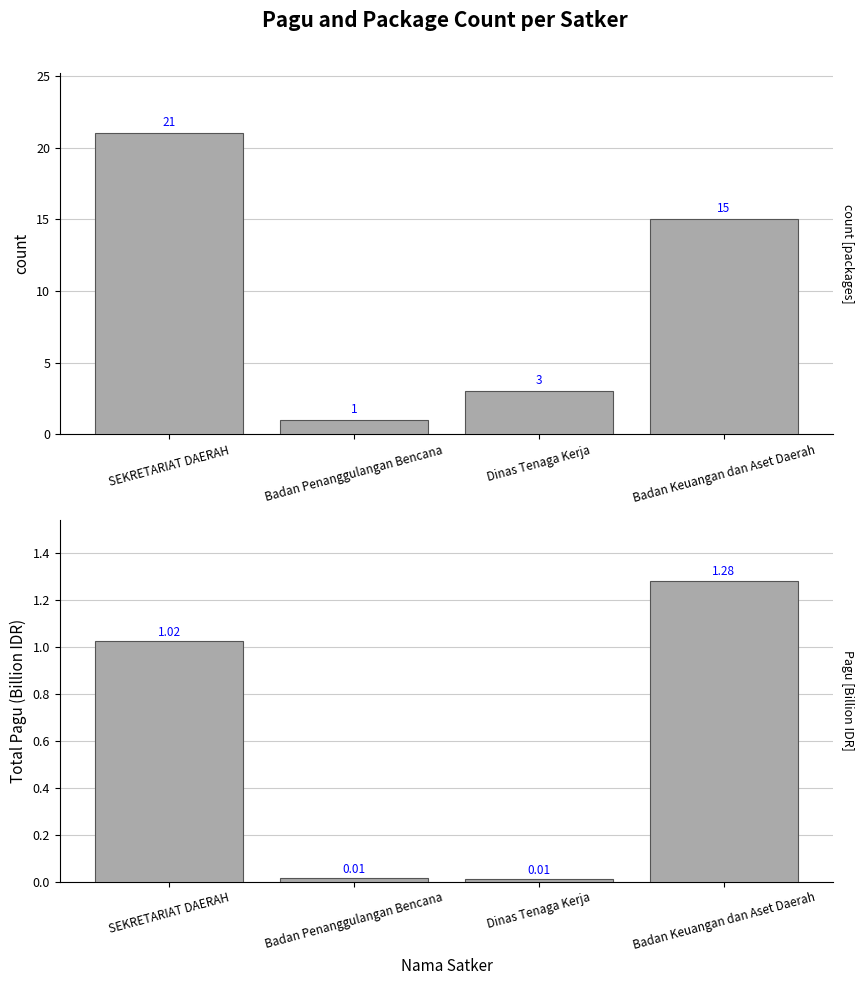

What is the approximate value of Package Count at Badan Keuangan dan Aset Daerah?

15.0